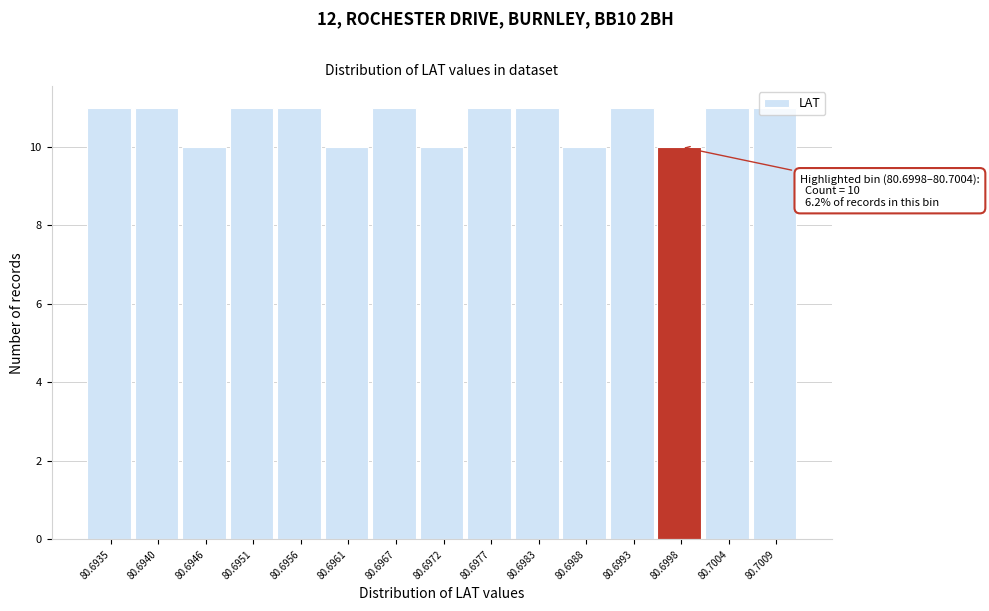

True or false: the data shows 2 at 80.6951.

False